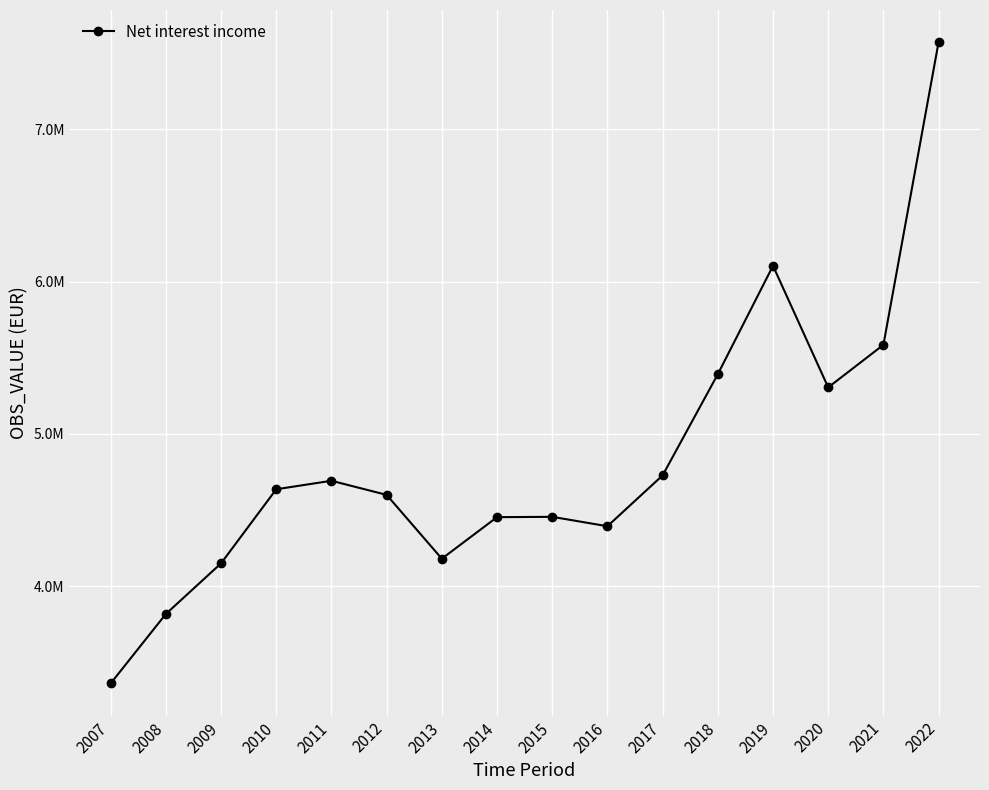

What is the difference between the maximum and minimum values?

4210541